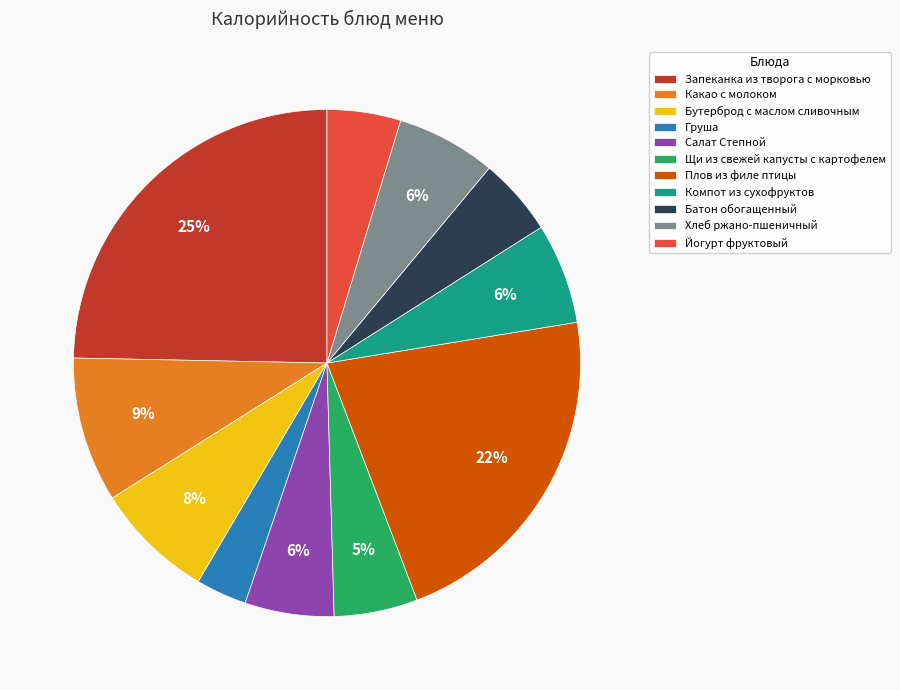

To the nearest percent, what percentage of the pie is Батон обогащенный?

5%